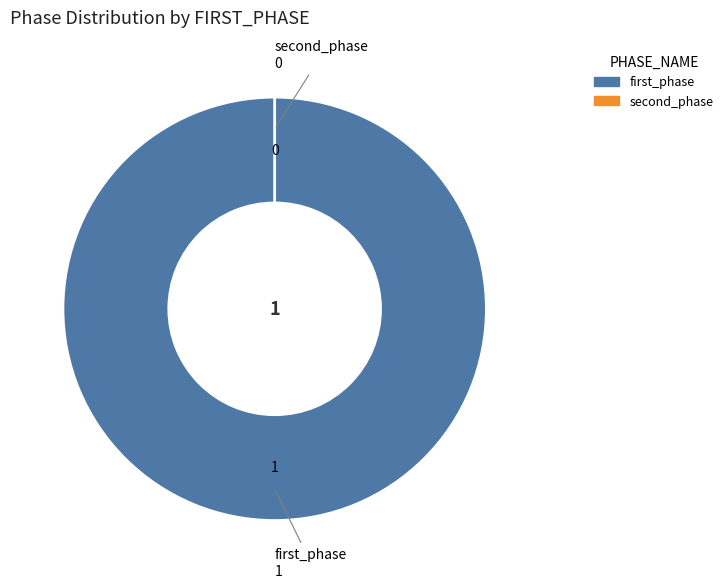

Rank the categories by value from highest to lowest.

first_phase, second_phase